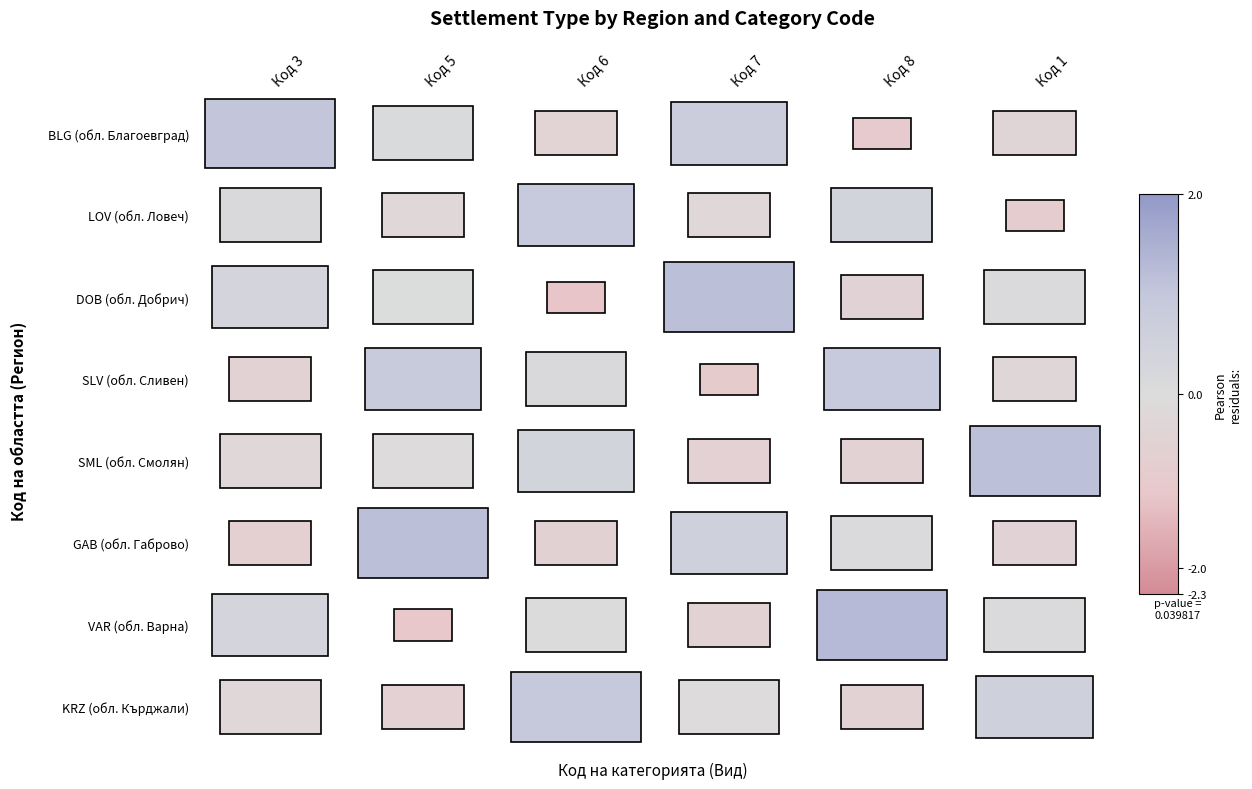

What is the average value of the SLV series?

3